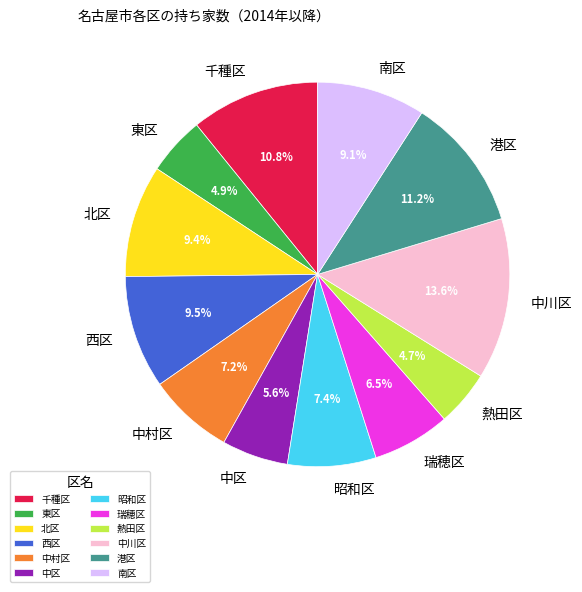

What is the ratio of the value at 中村区 to the value at 昭和区?

1.0